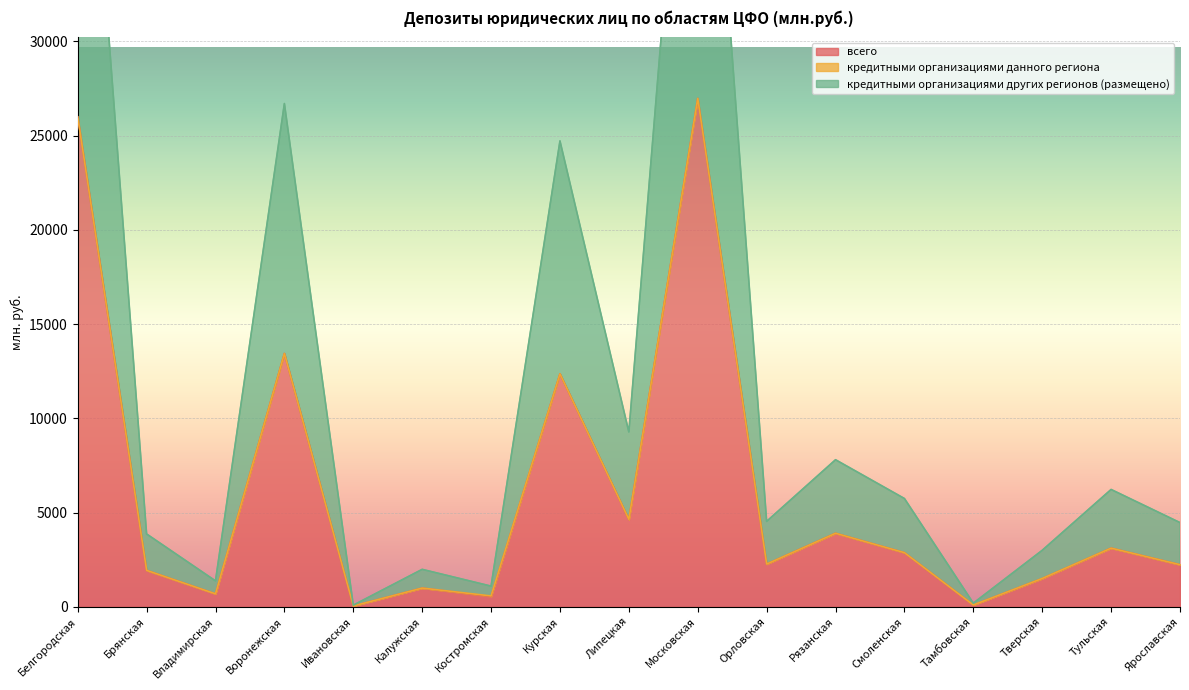

What is the label of the 11th point from the right?

Костромская